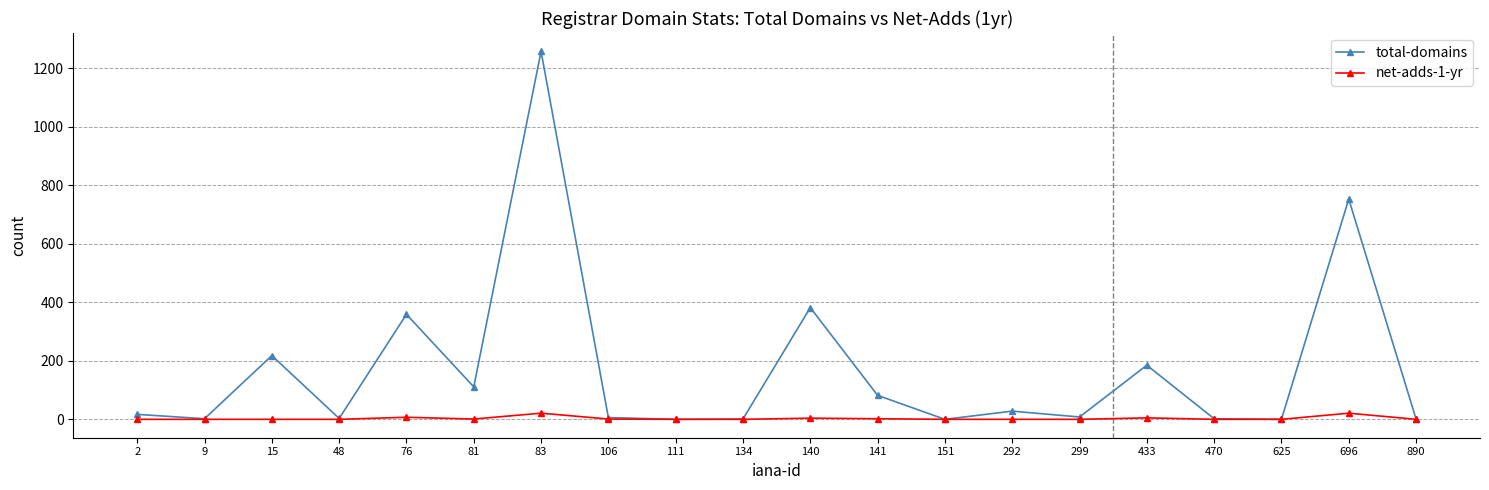

Rank the series by their maximum value, from lowest to highest.

net-adds-1-yr, total-domains